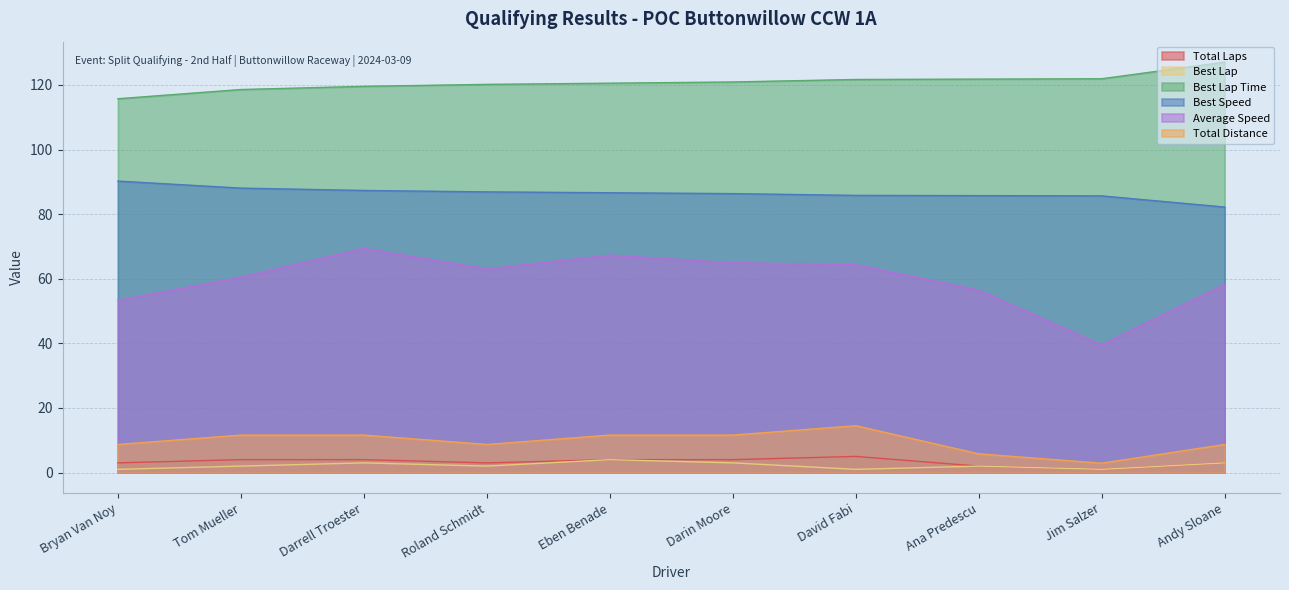

The Total Laps series shows 4.0 at Eben Benade. True or false?

True